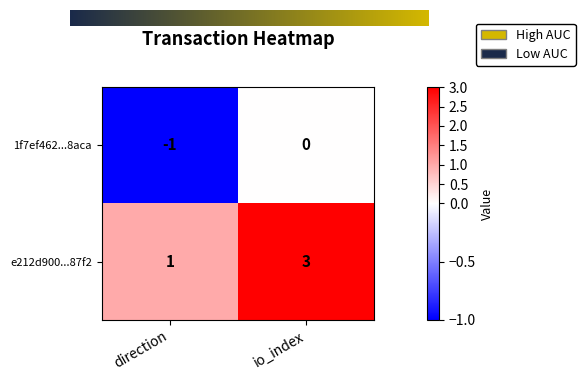

How many distinct data groups are displayed?

2